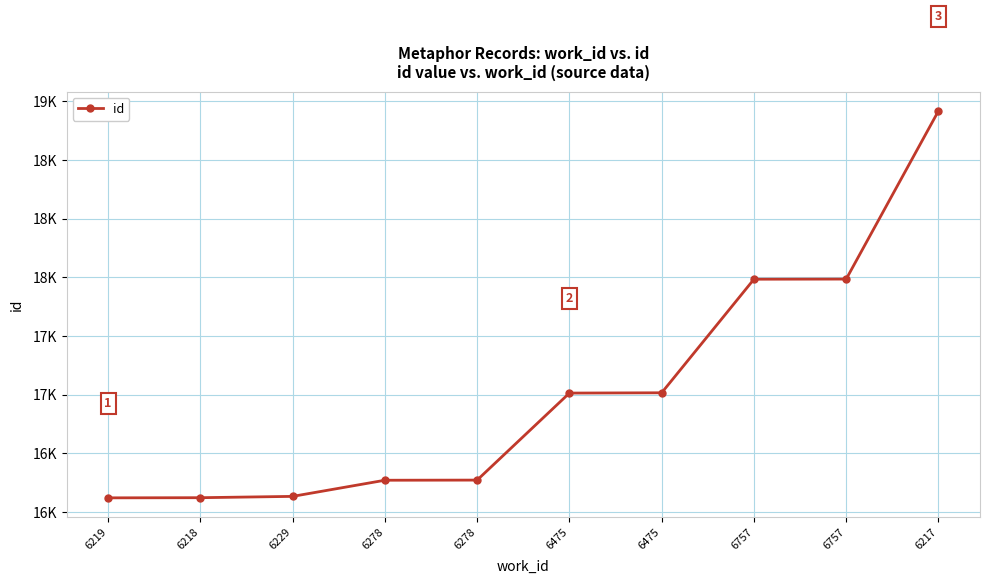

List the labels in order of value, largest first.

6217, 6757, 6757, 6475, 6475, 6278, 6278, 6229, 6218, 6219